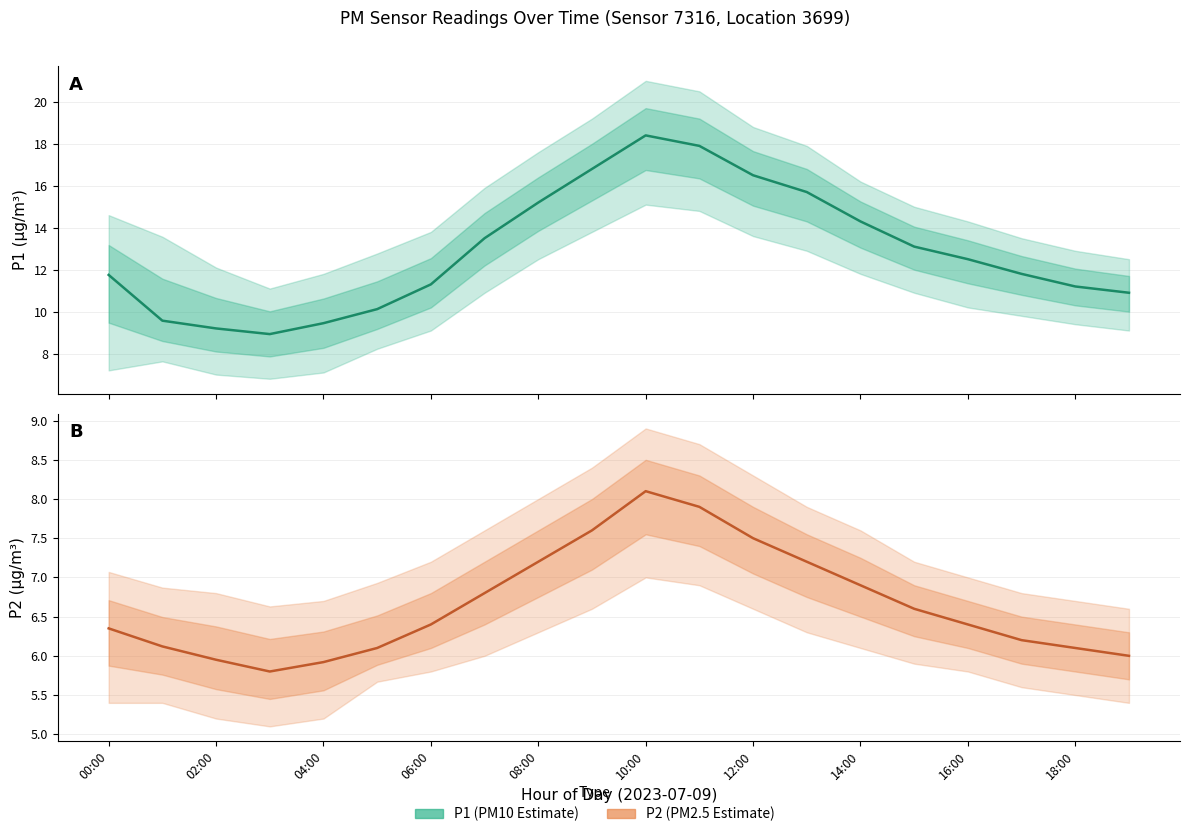

Is the value of P1 (Estimate) at 10:00 greater than the value of P2 (Estimate) at 14?

Yes